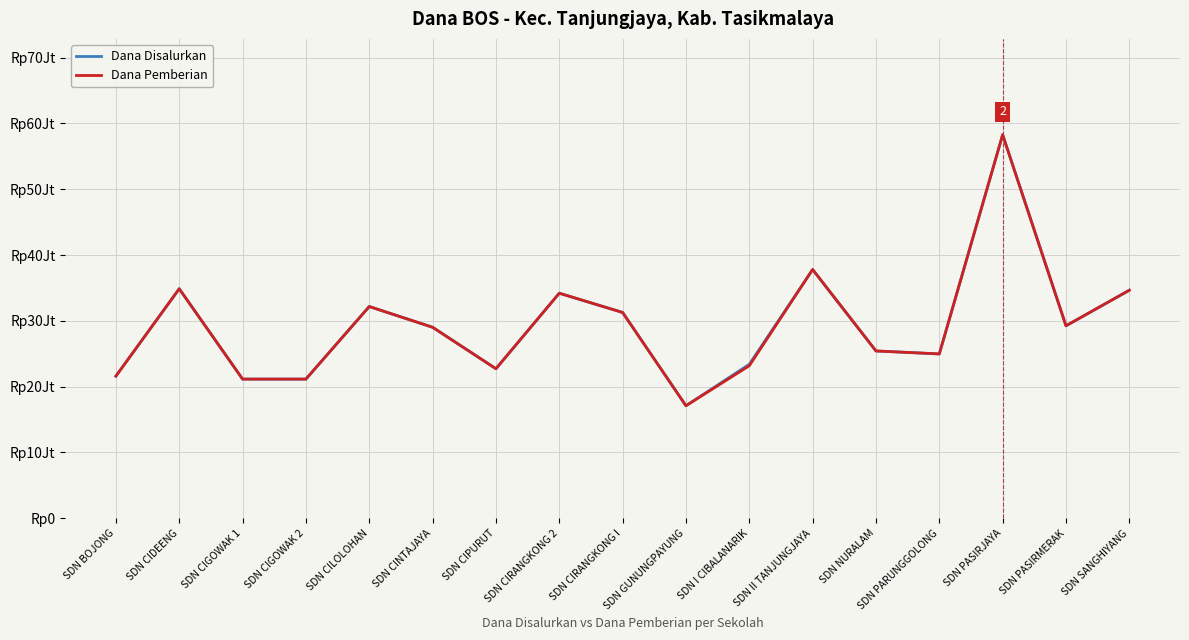

In Dana Disalurkan, how many points are lower than both neighbors (excluding endpoints)?

4